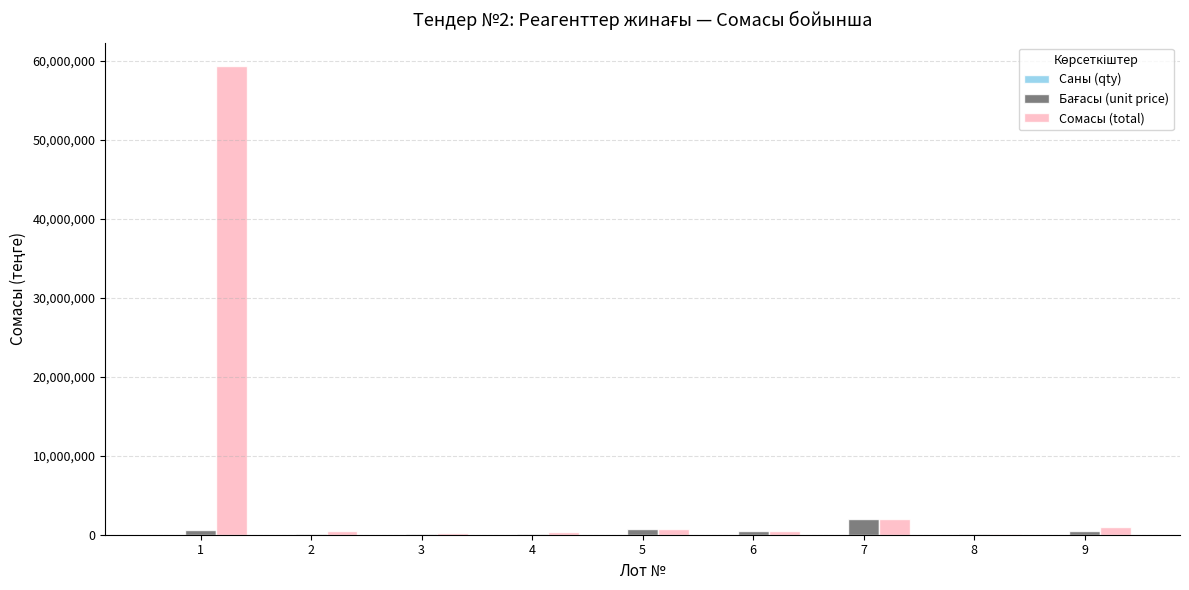

Which series has the largest total across all categories?

Сомасы (total)